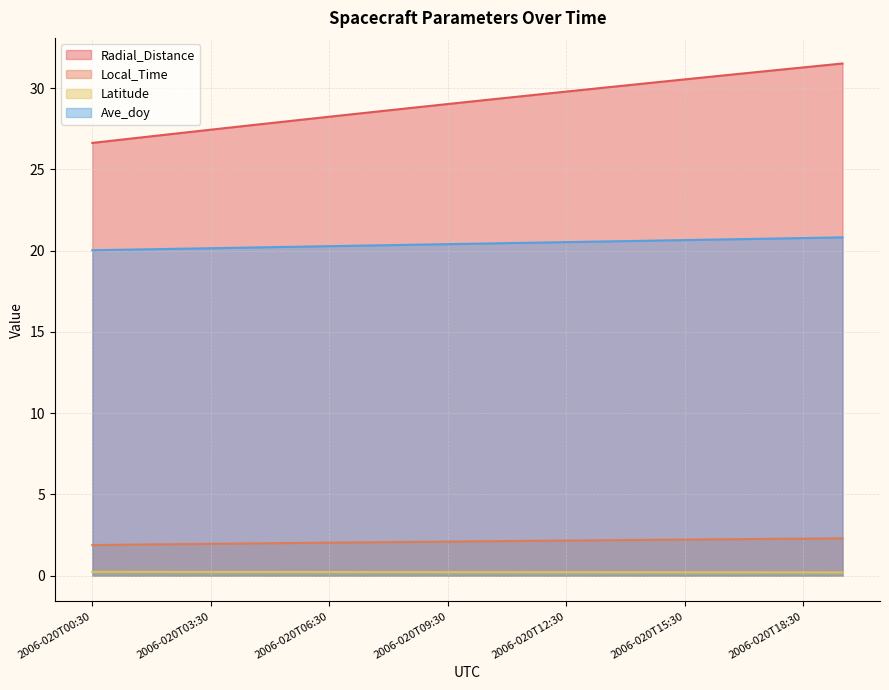

True or false: Ave_doy and Local_Time intersect in this chart.

False